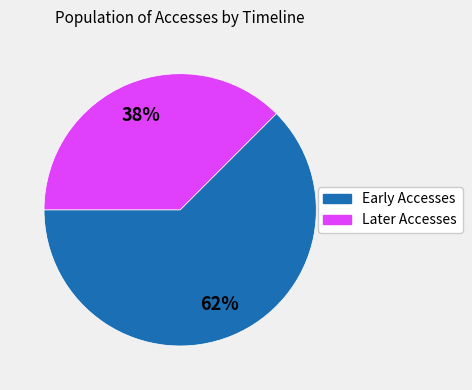

Which slice is the smallest?

Later Accesses